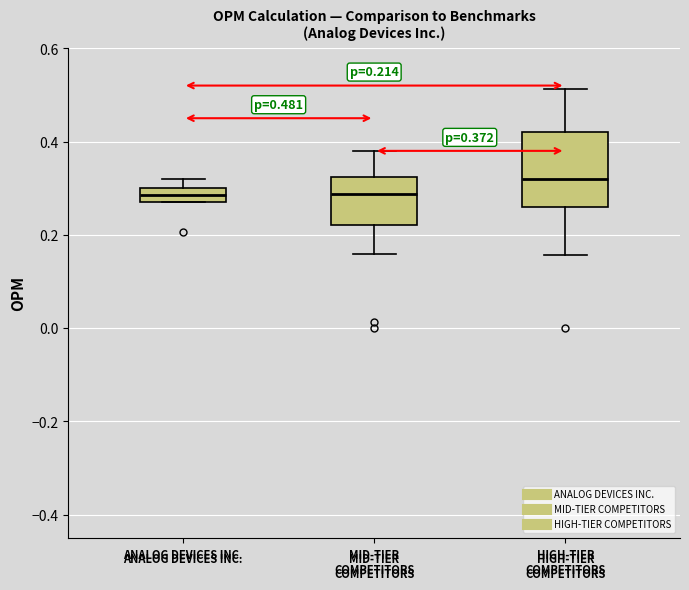

Comparing the boxes themselves (not the whiskers), which one is the tallest?

HIGH-TIER COMPETITORS